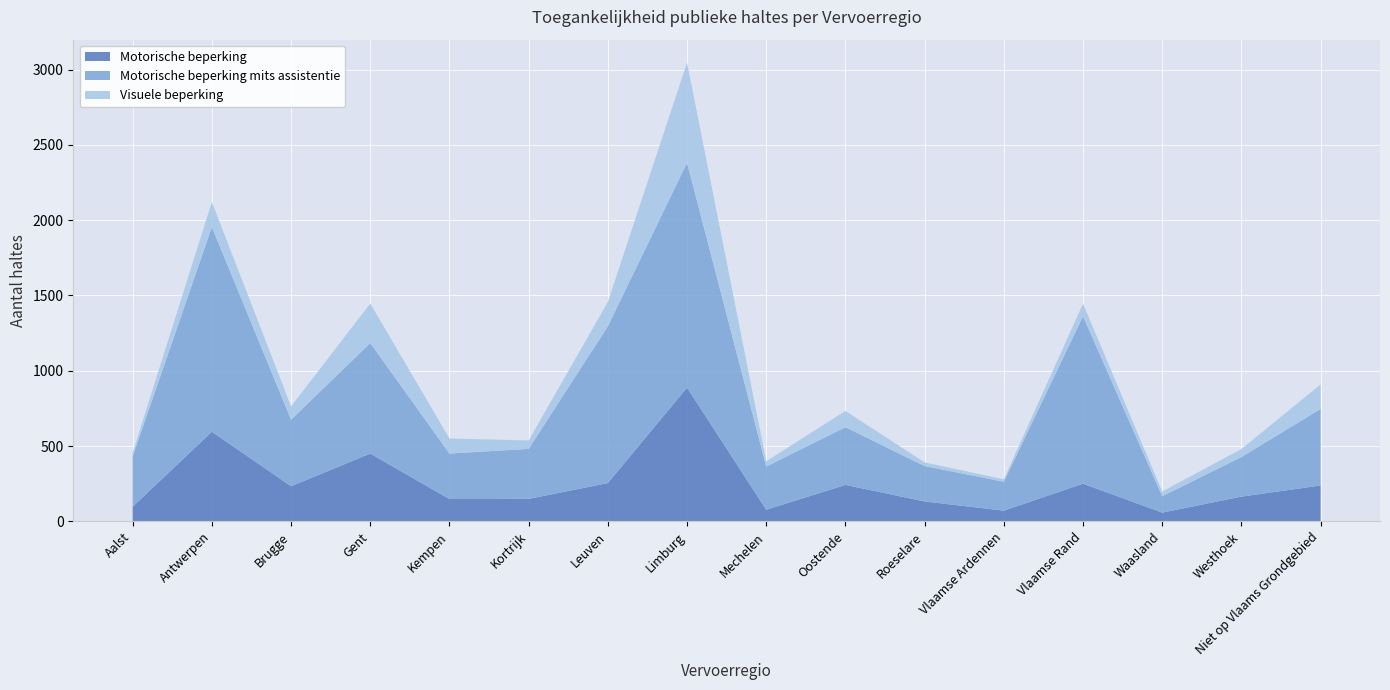

Reading right to left, list all the values displayed in this chart.

Motorische beperking: 238	164	58	250	71	132	242	77	888	254	149	148	450	233	595	97
Motorische beperking mits assistentie: 508	263	109	1112	192	235	383	287	1493	1041	332	302	734	442	1359	335
Visuele beperking: 163	53	31	83	16	24	108	35	665	161	56	100	262	88	166	24